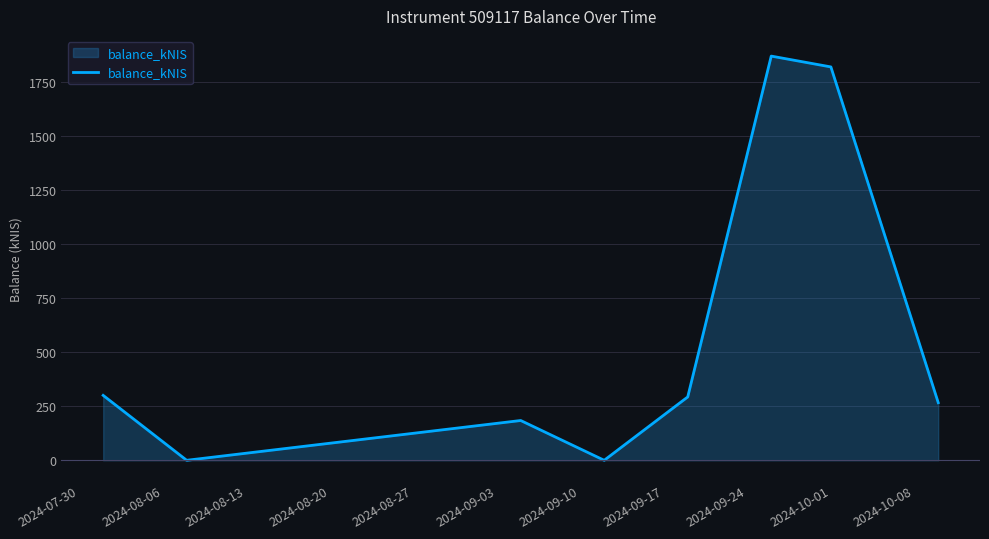

True or false: there are more than 1 points higher than both neighbors.

True